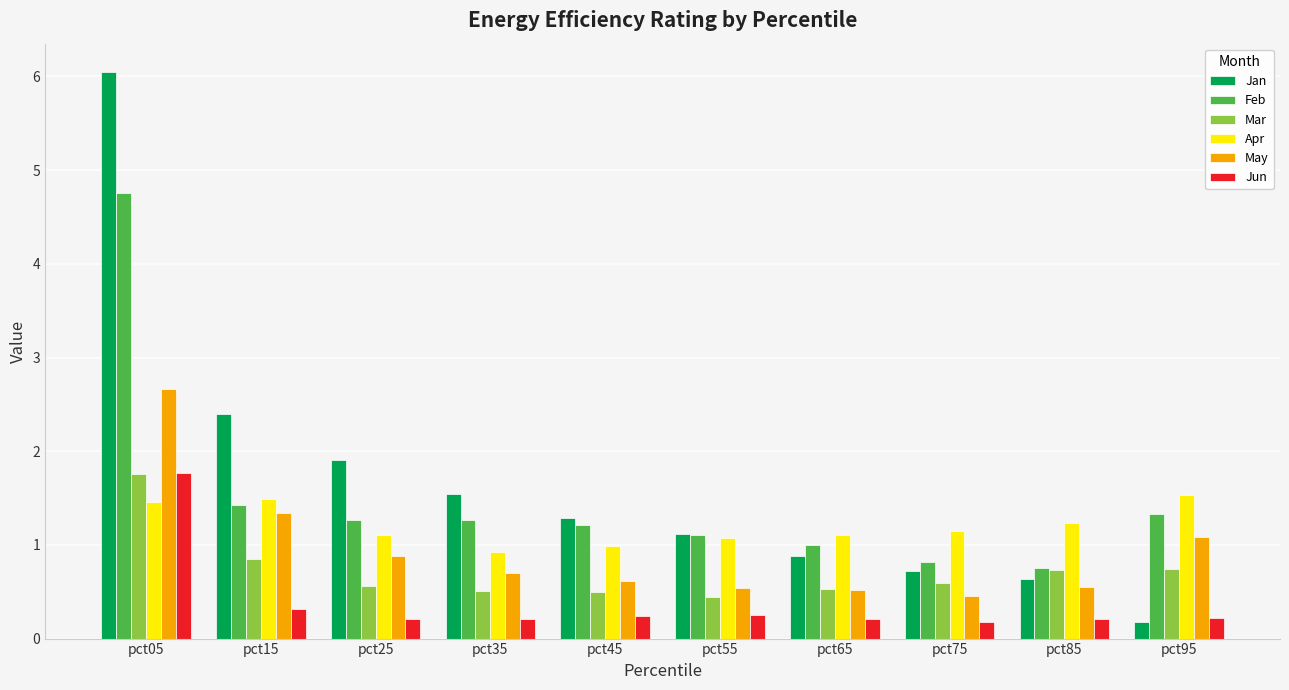

How many data points does each series have?

10